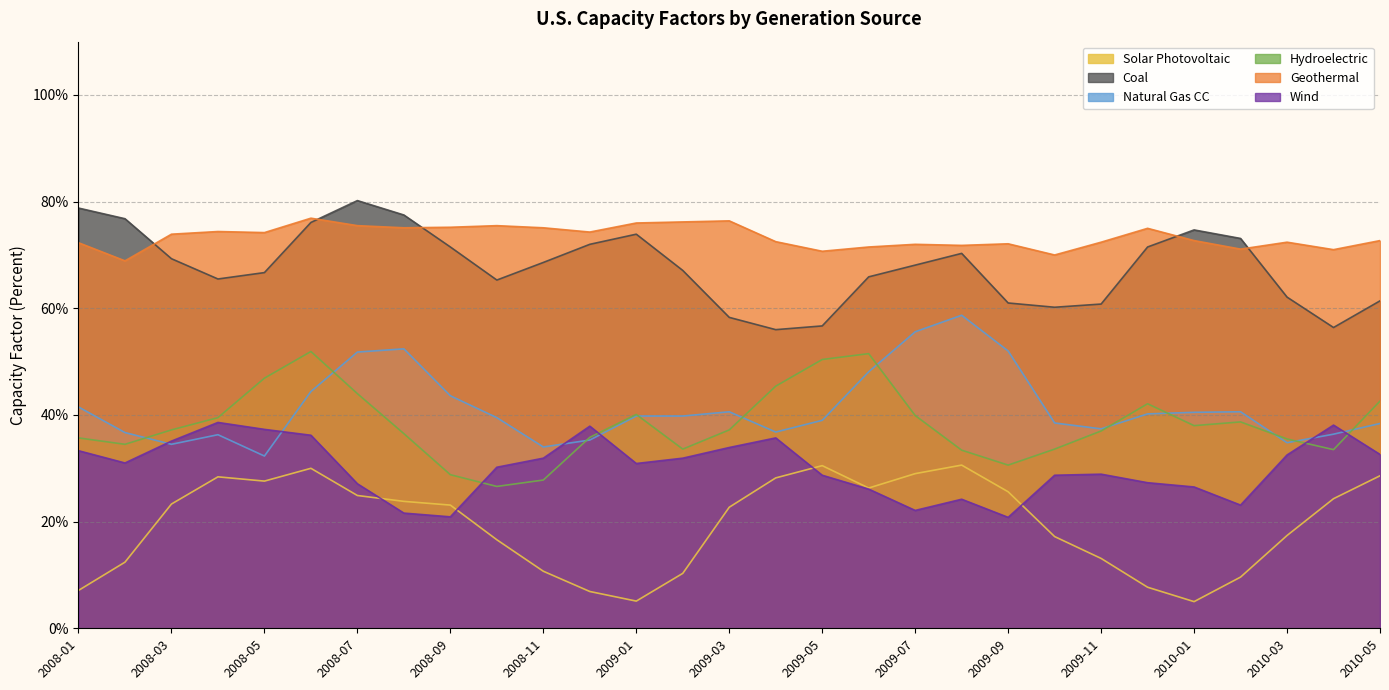

Which has a higher value, 2008-08 or 2009-09?

2009-09